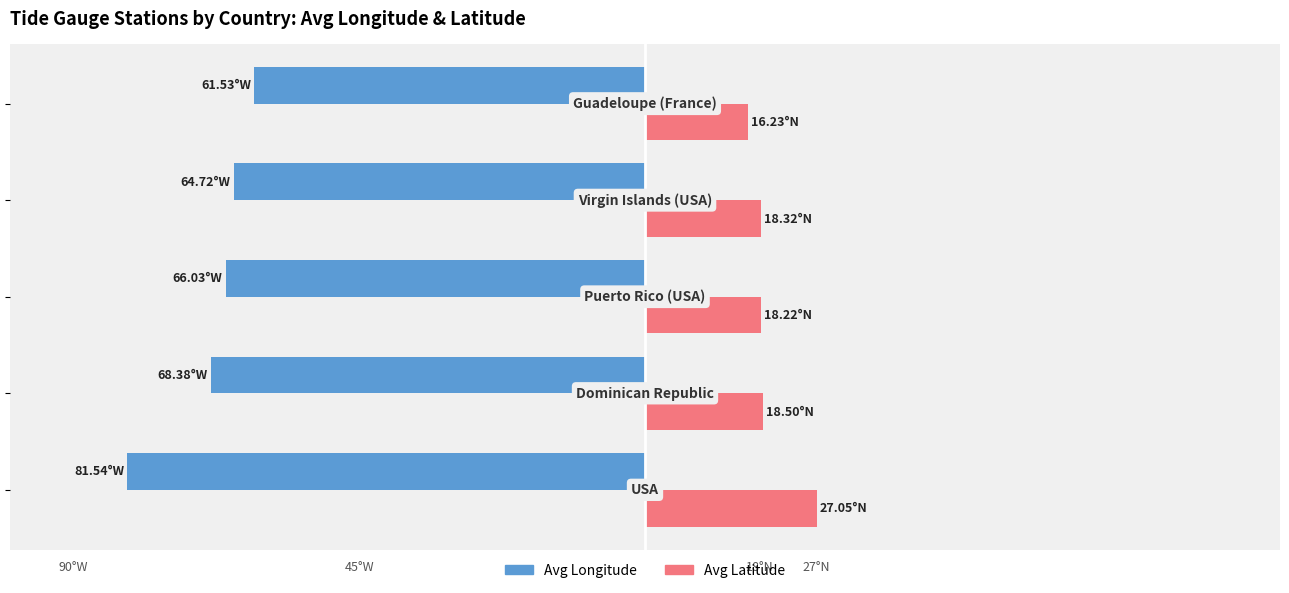

What are all the series names shown in the legend?

Avg Longitude, Avg Latitude